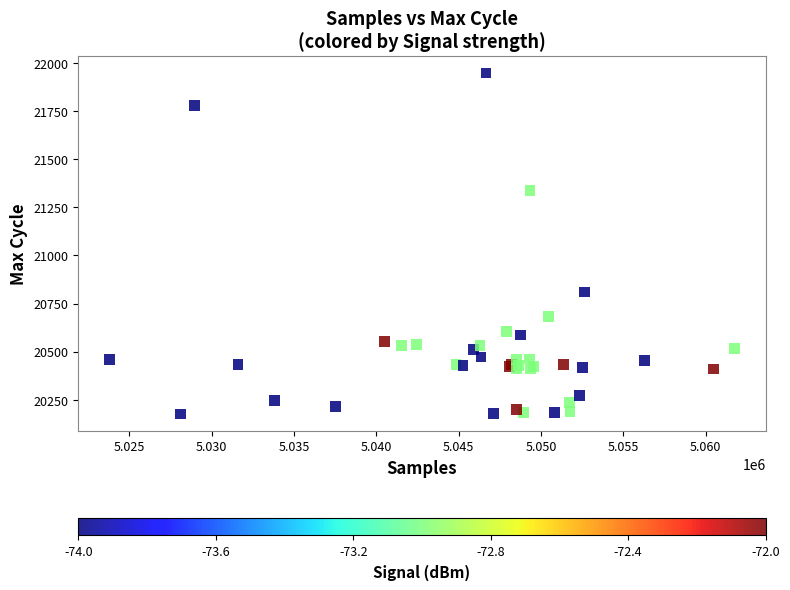

What Y value in the scatter plot is closest to 21062?

20811